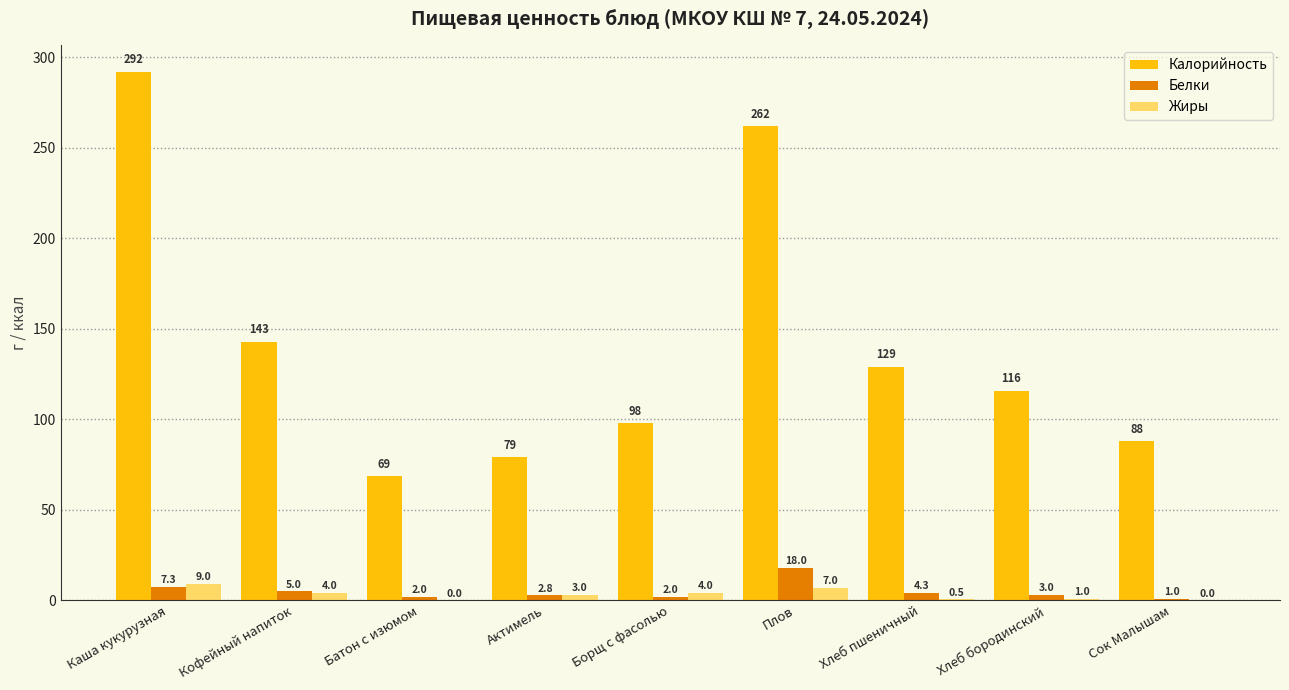

At which category is the sum across all series the highest?

Каша кукурузная